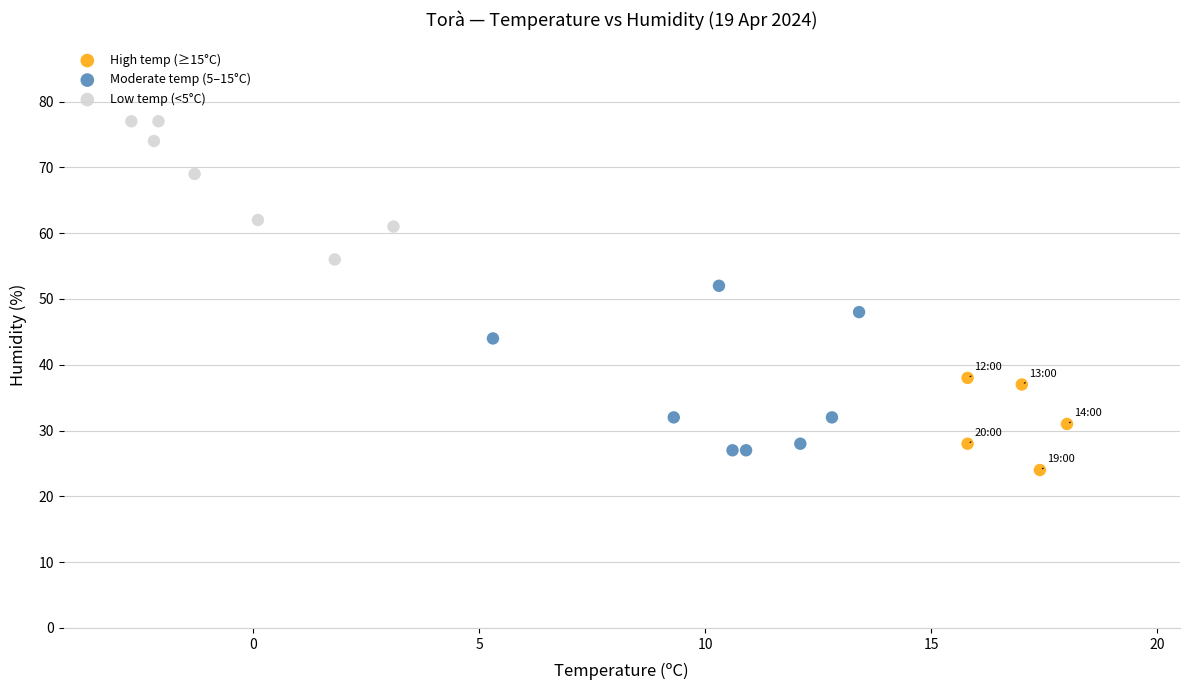

Which series has the widest spread of Y values?

Moderate temp (5–15°C)